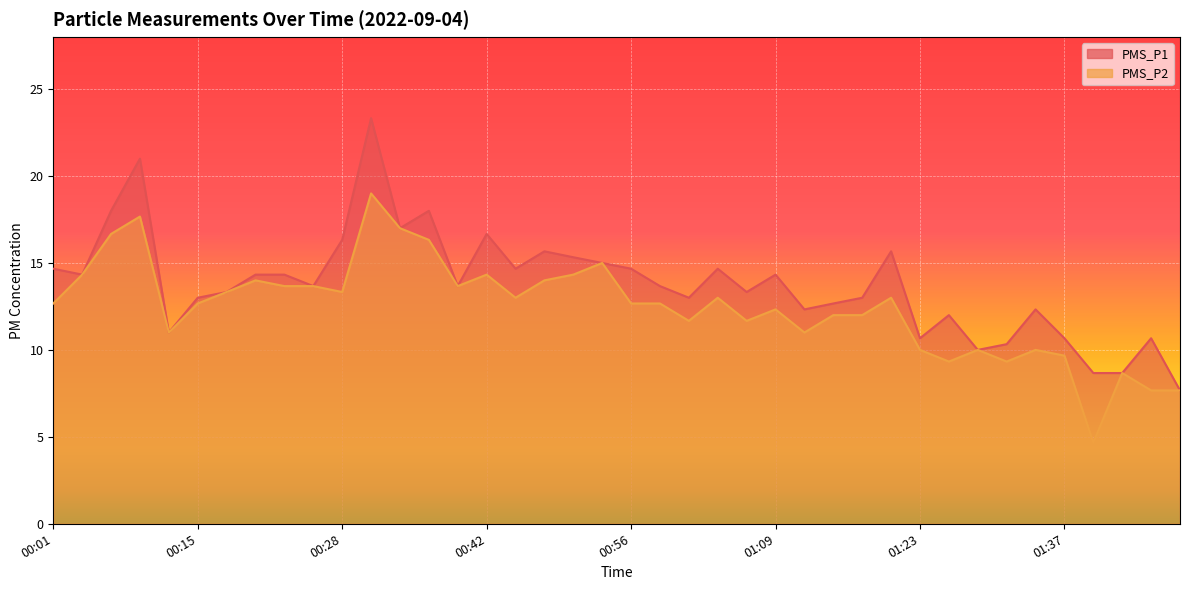

What is the average value of the PMS_P1 series?

13.8